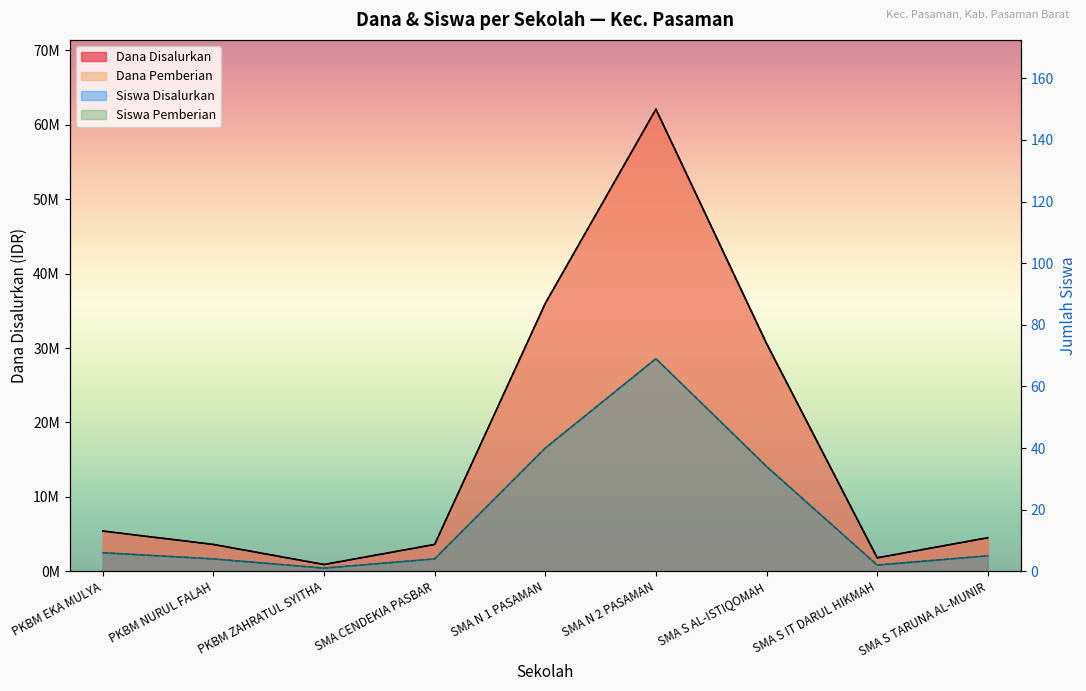

Which category has the highest value in the Siswa Disalurkan series?

SMA N 2 PASAMAN